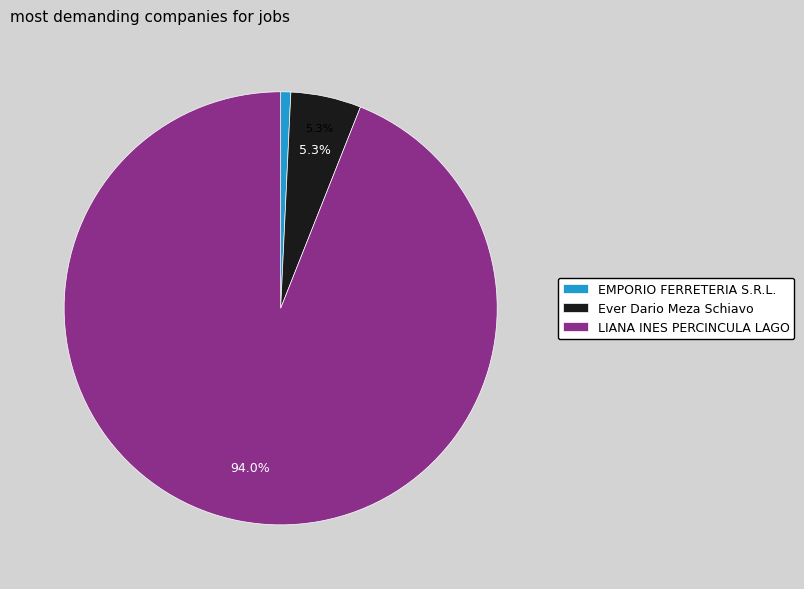

To the nearest percent, what is the average slice percentage?

33%